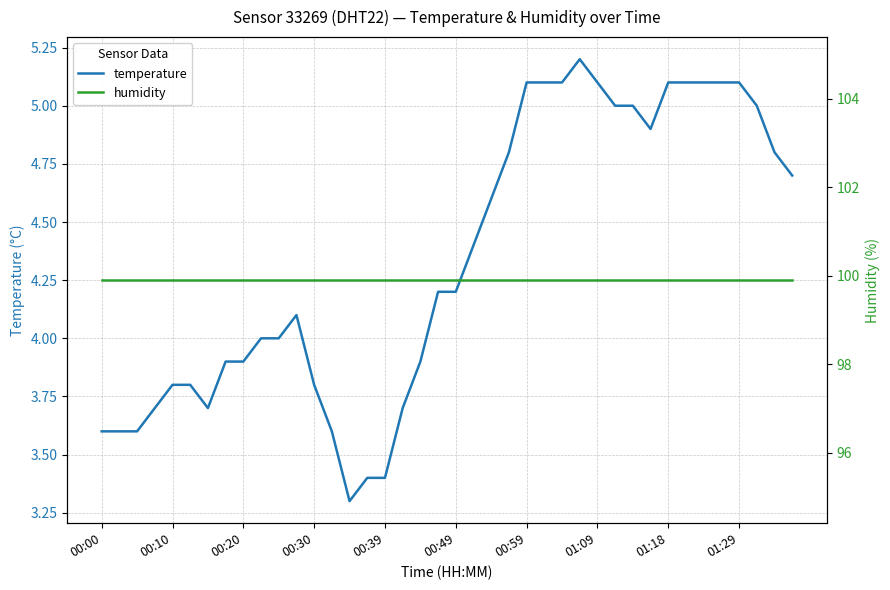

Is it true that temperature equals 7.7 at 30?

False